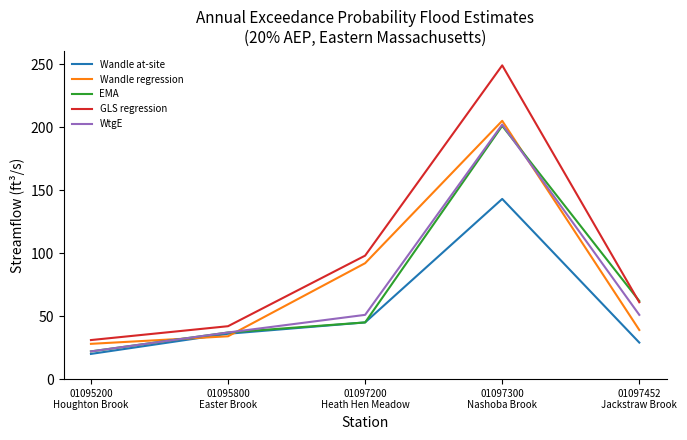

What is the minimum value for EMA?

22